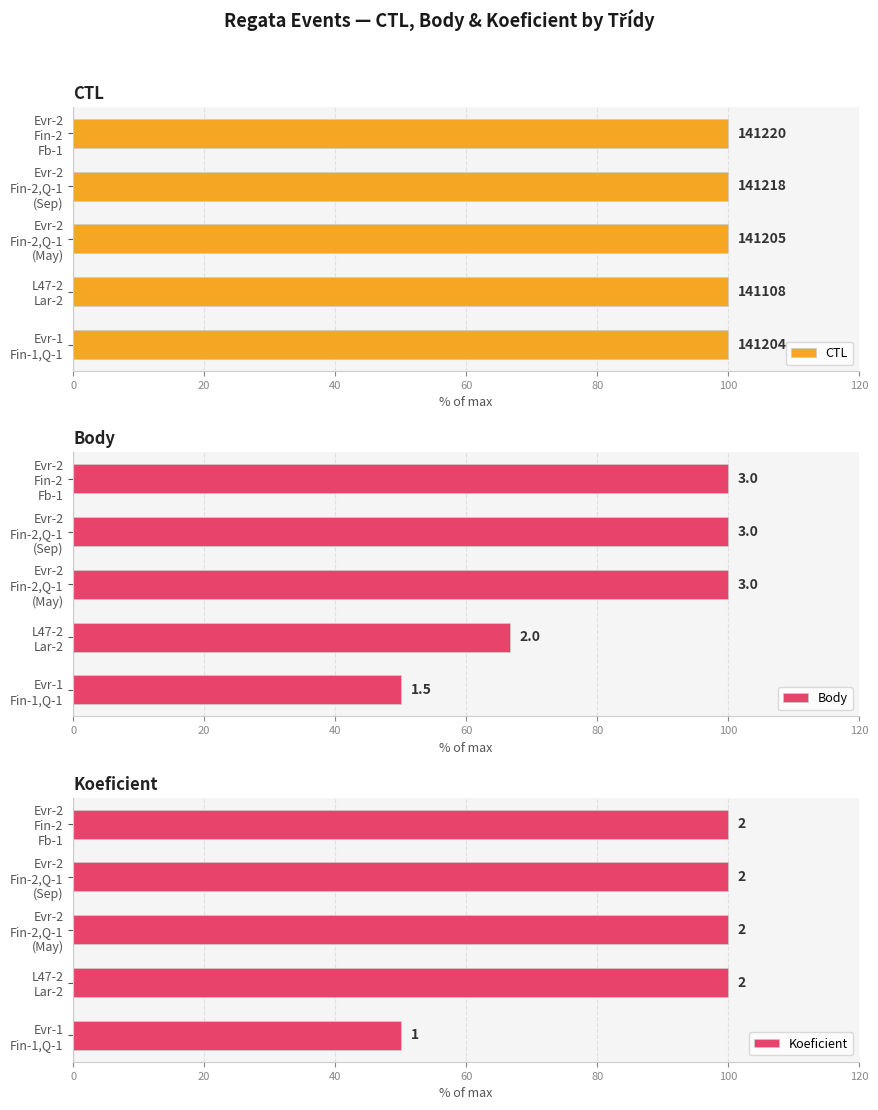

Reading right to left, what are all the values shown in this chart?

CTL: 100.0	100.0	100.0	99.9	100.0
Body: 100.0	100.0	100.0	66.7	50.0
Koeficient: 100.0	100.0	100.0	100.0	50.0